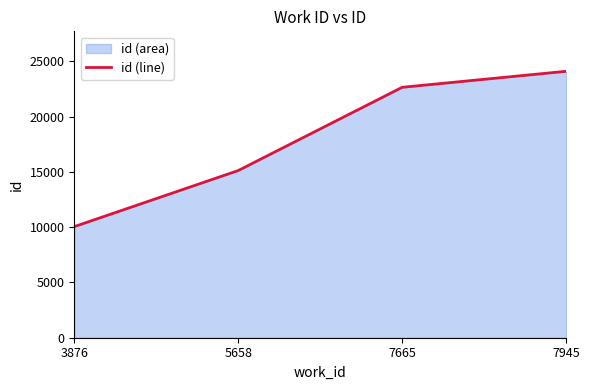

Which has a higher value, 7665 or 7945?

7945